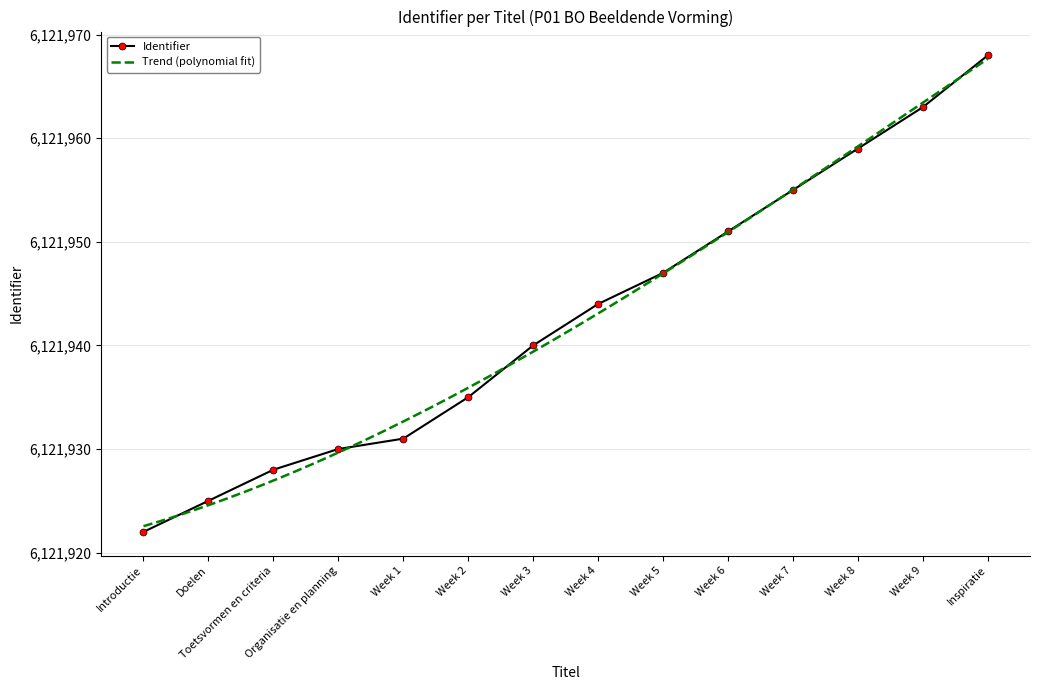

Read the value at Toetsvormen en criteria.

6121928